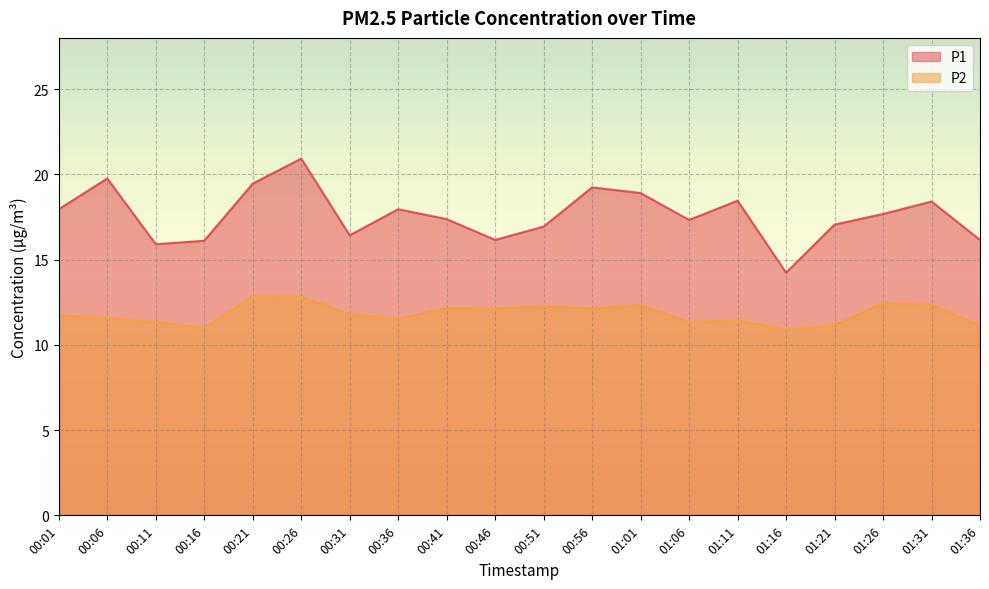

What is the greatest value displayed?

20.9